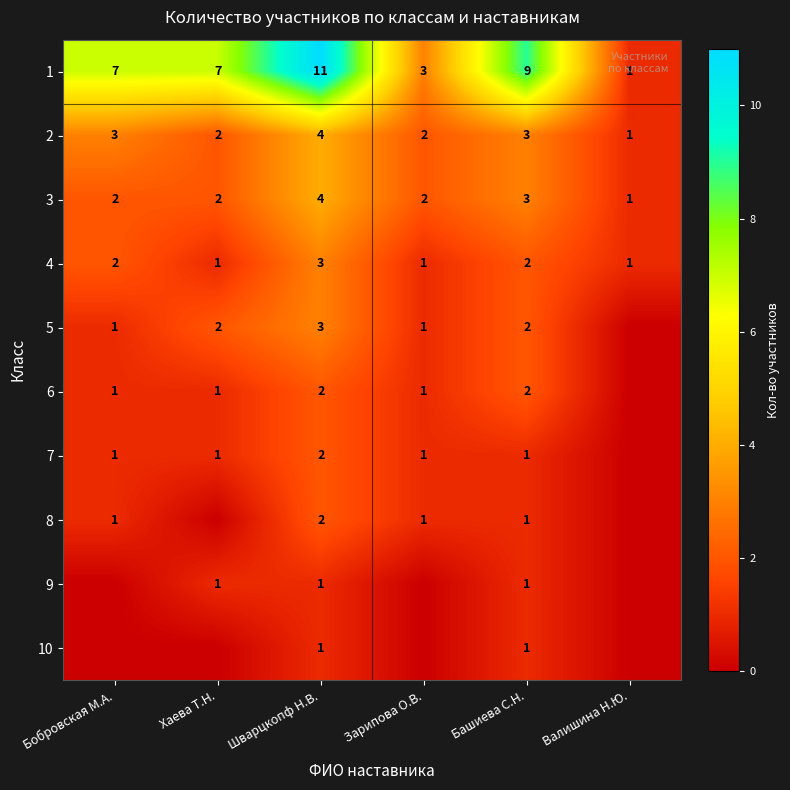

Which category has the lowest value in the 2 series?

Валишина Н.Ю.